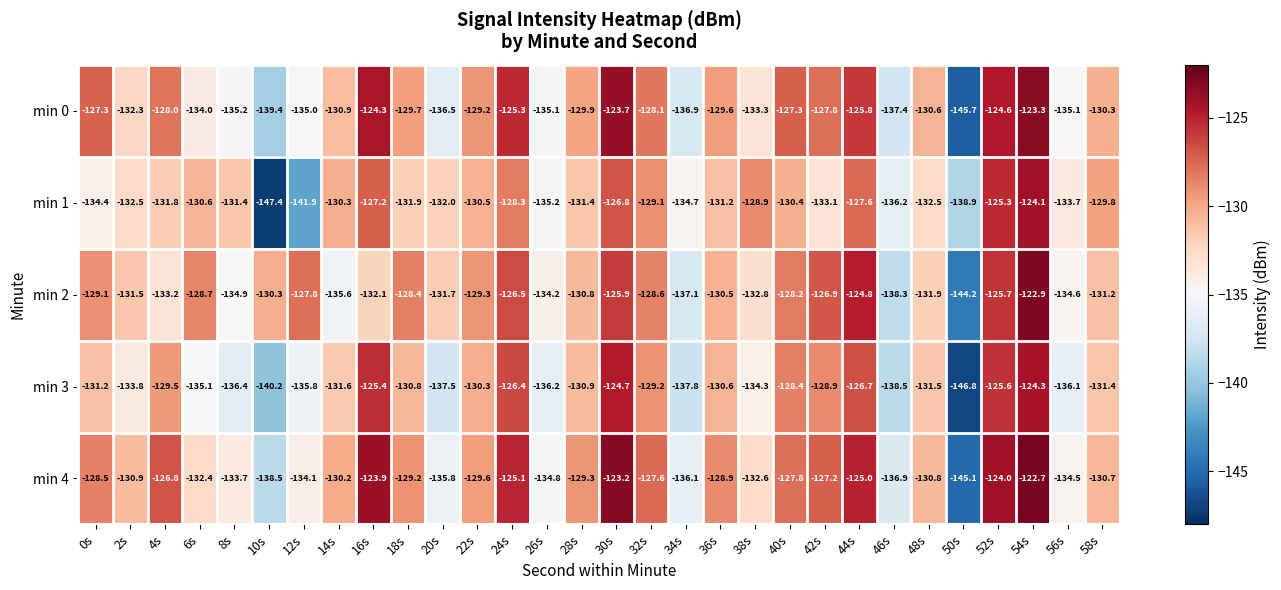

At which category is the sum across all series the highest?

54s